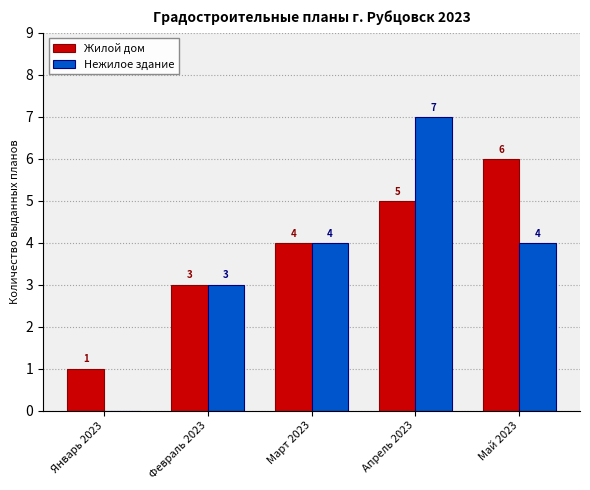

How many categories are shown in the chart?

5